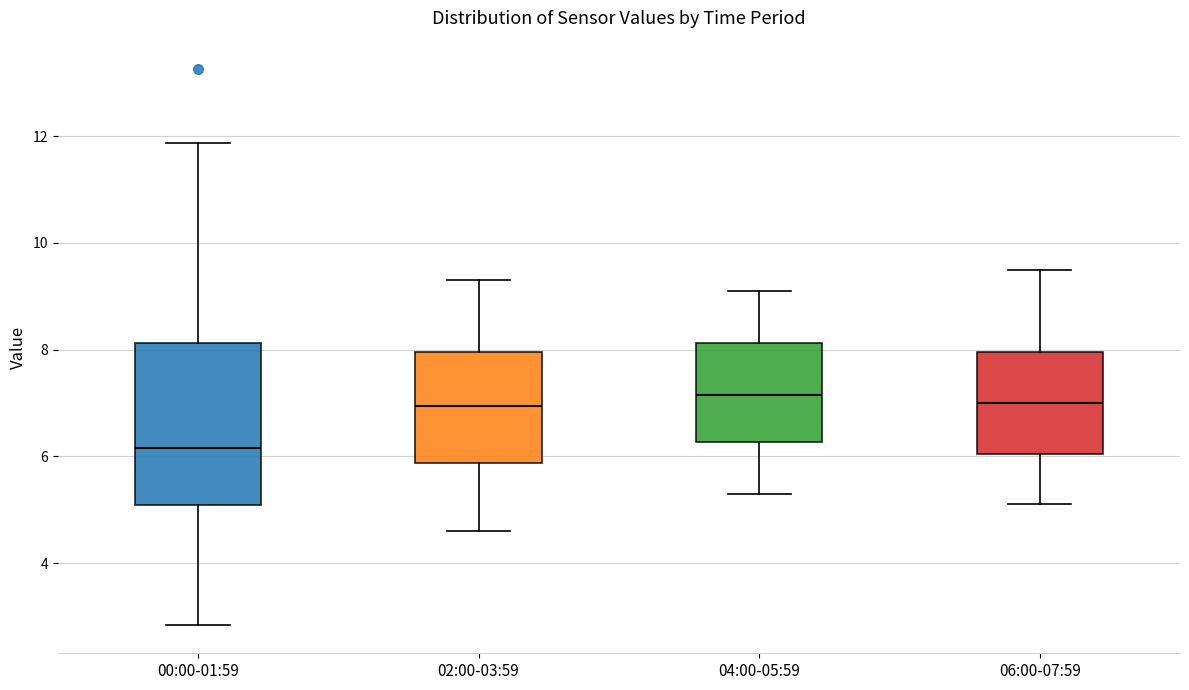

Reading left to right, read every box against the y-axis: the position of its median line, the range the box covers, and the ends of its whiskers. The values are not printed on the chart, so give them approximately, as read against the axis.

00:00-01:59: median 6.2, box 5.0 to 8.2, whiskers 2.8 to 11.8
02:00-03:59: median 7.0, box 5.8 to 8.0, whiskers 4.6 to 9.4
04:00-05:59: median 7.2, box 6.2 to 8.2, whiskers 5.4 to 9.2
06:00-07:59: median 7.0, box 6.0 to 8.0, whiskers 5.2 to 9.6